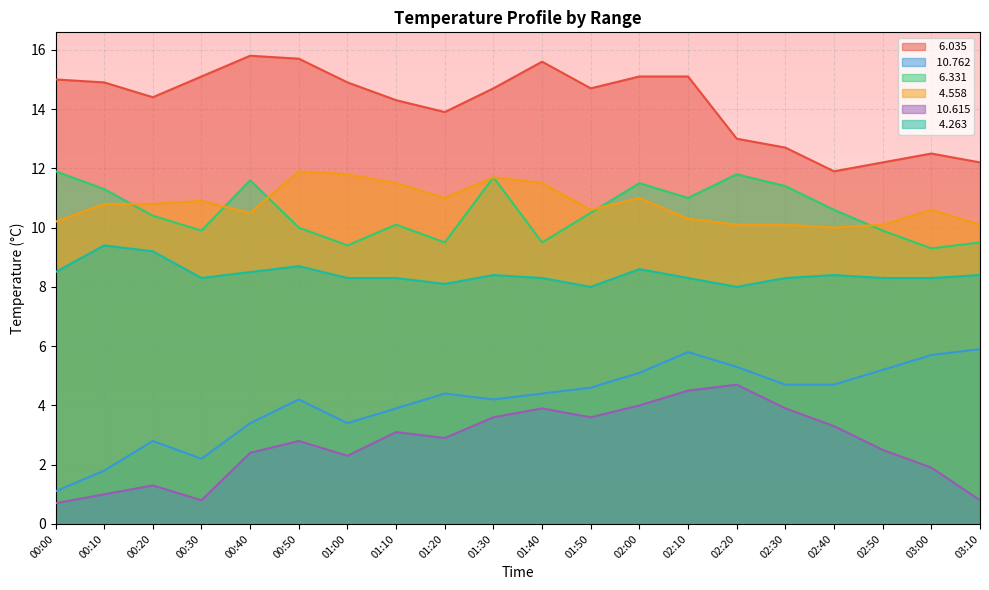

The value of  10.762 at 03:00 is 7.6. True or false?

False